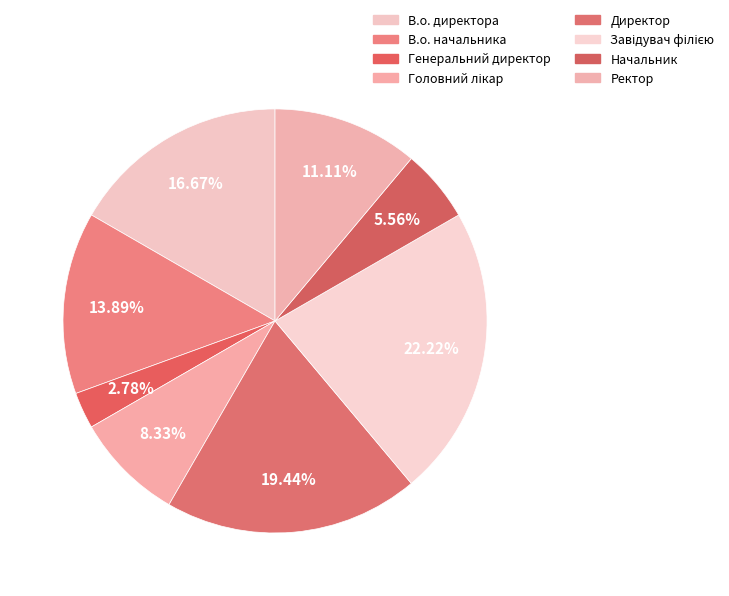

Is it true that Ректор is 11% of the pie?

True